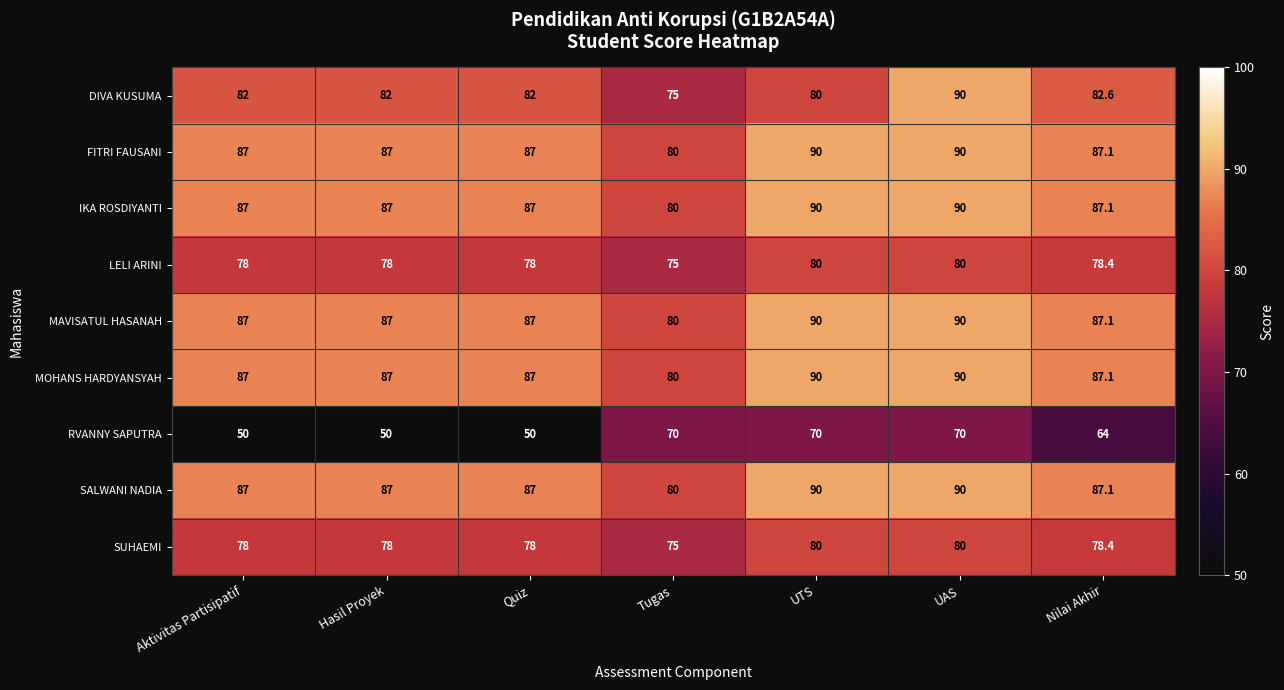

What is the difference between the maximum and minimum values in the MOHANS HARDYANSYAH series?

10.0